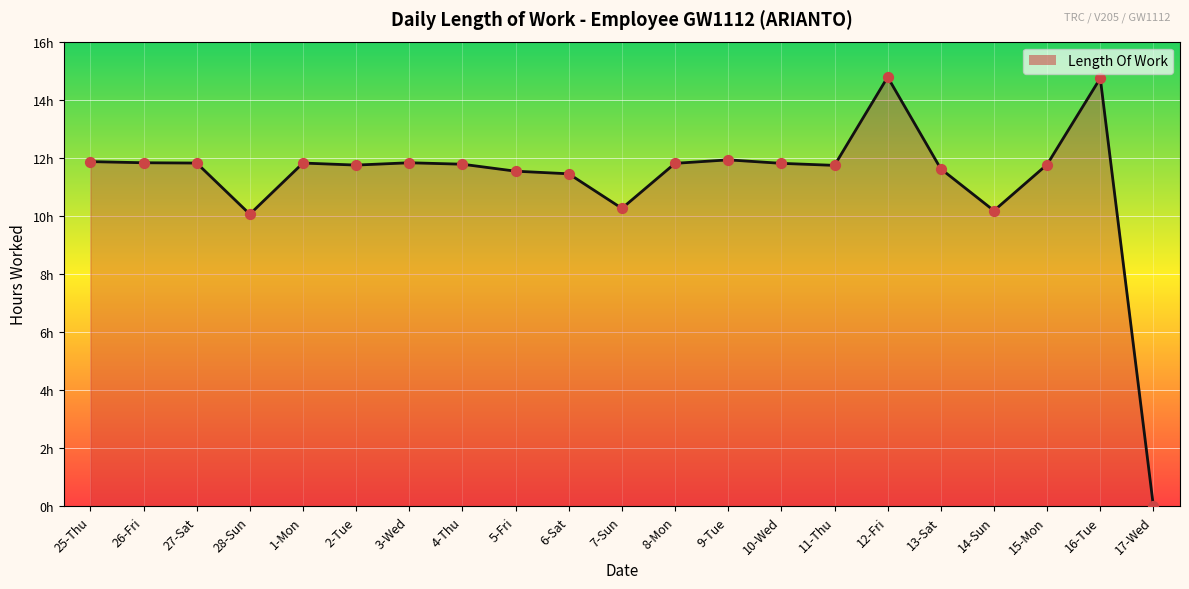

What is the ratio of the value at 15-Mon to the value at 1-Mon?

1.0